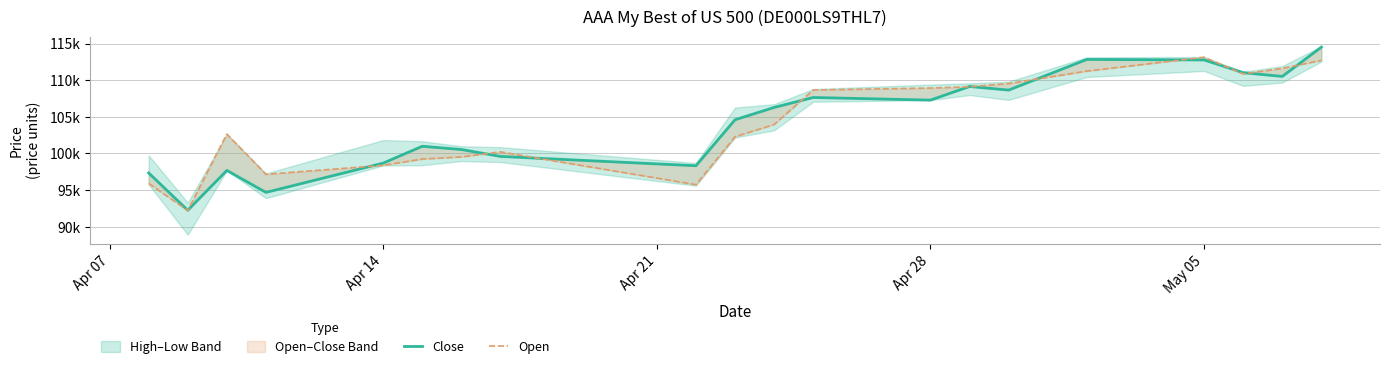

True or false: Open and Close intersect in this chart.

True